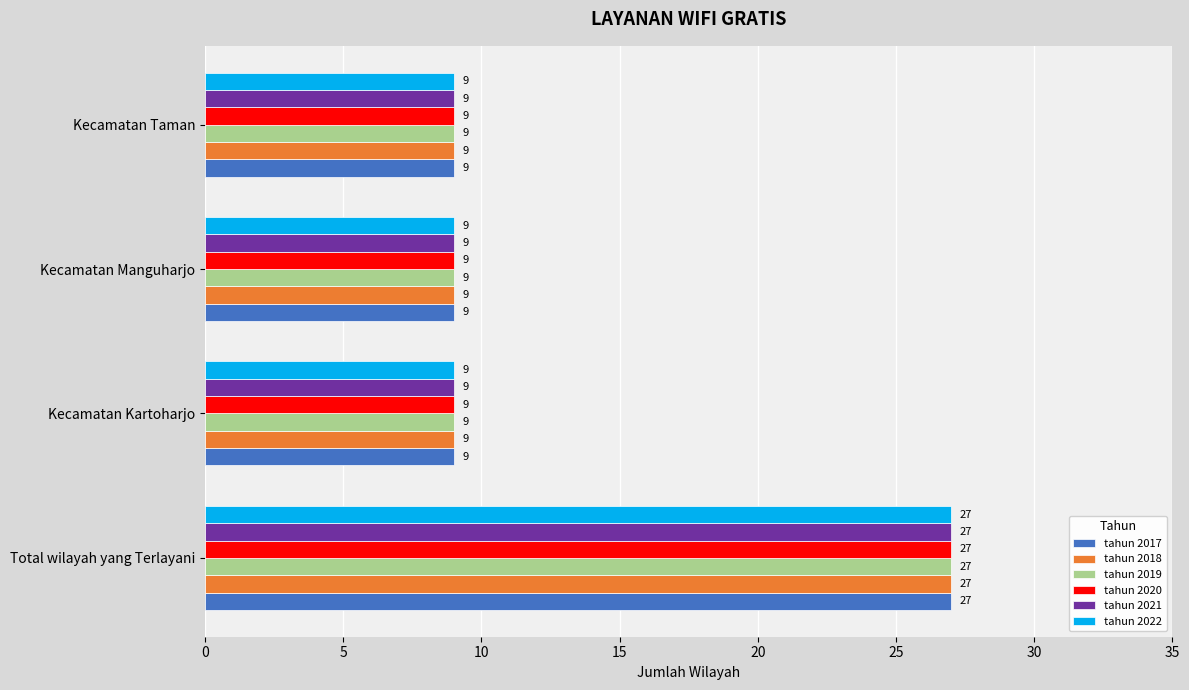

Is it true that tahun 2018 equals 9 at Kecamatan Kartoharjo?

True